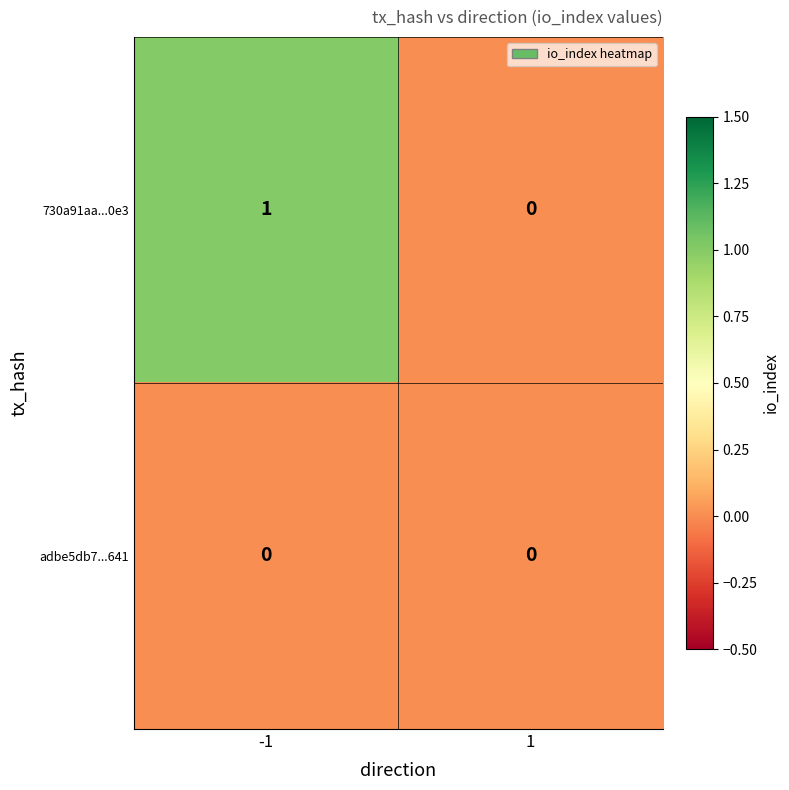

Count the number of data series in this chart.

2